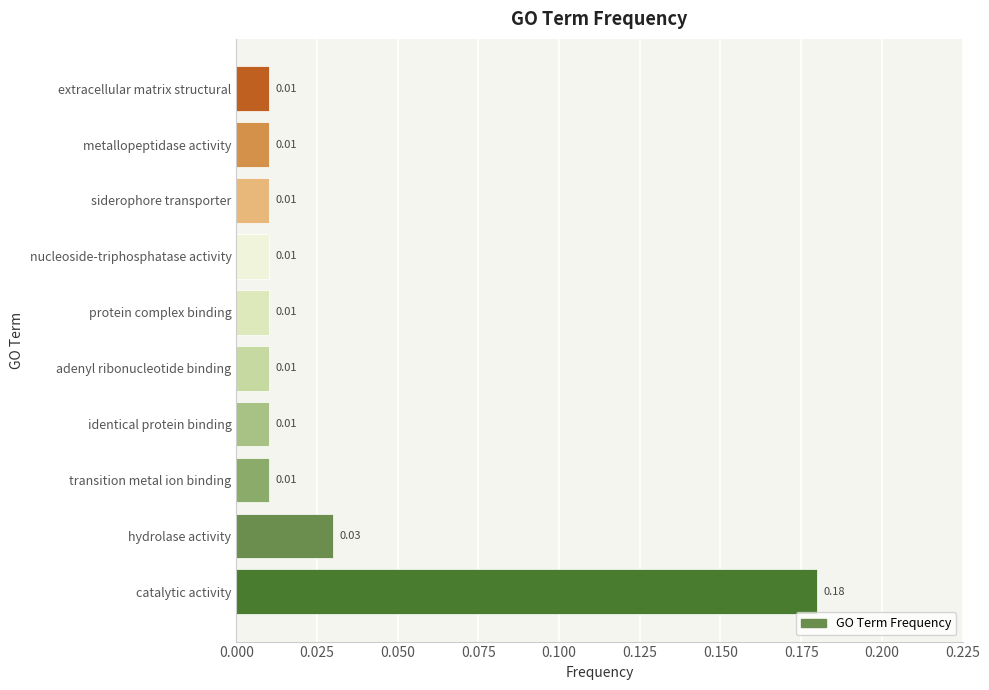

Are the bars horizontal?

Yes